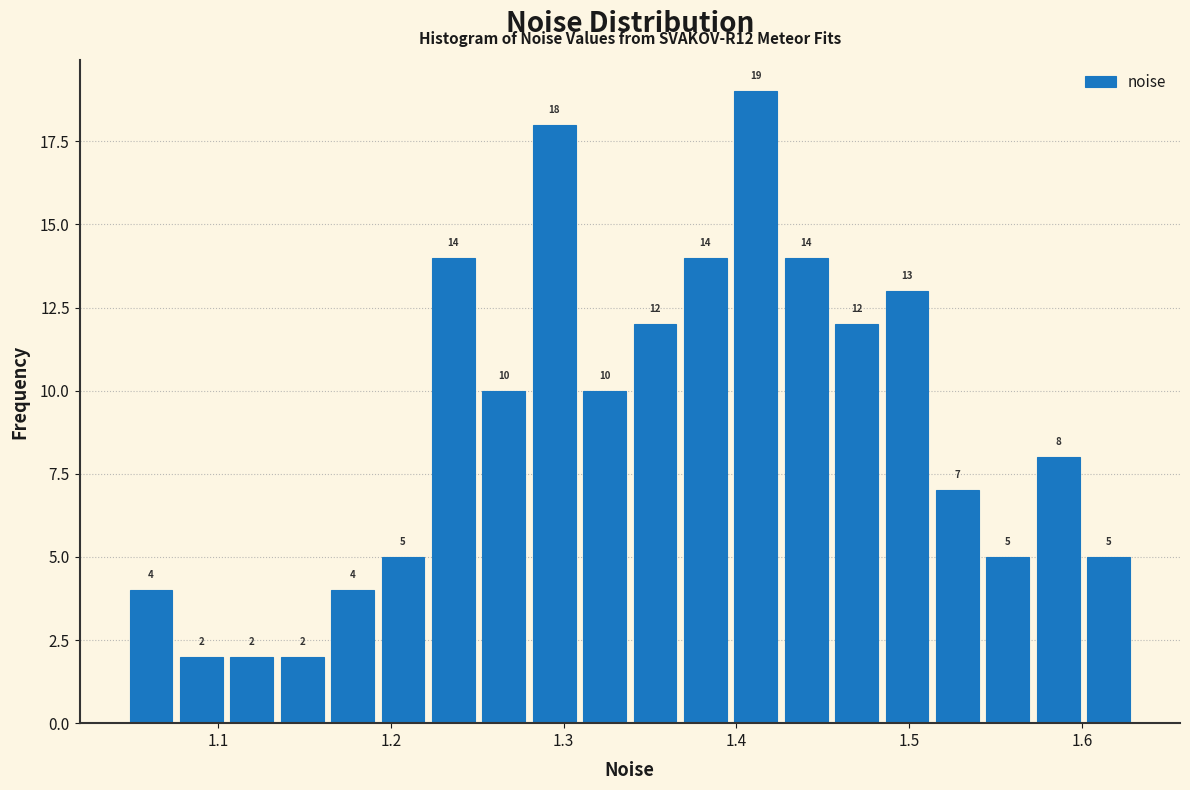

Around what value on the x-axis is the tallest bar? Give the approximate position of its centre, as read against the axis.

1.41